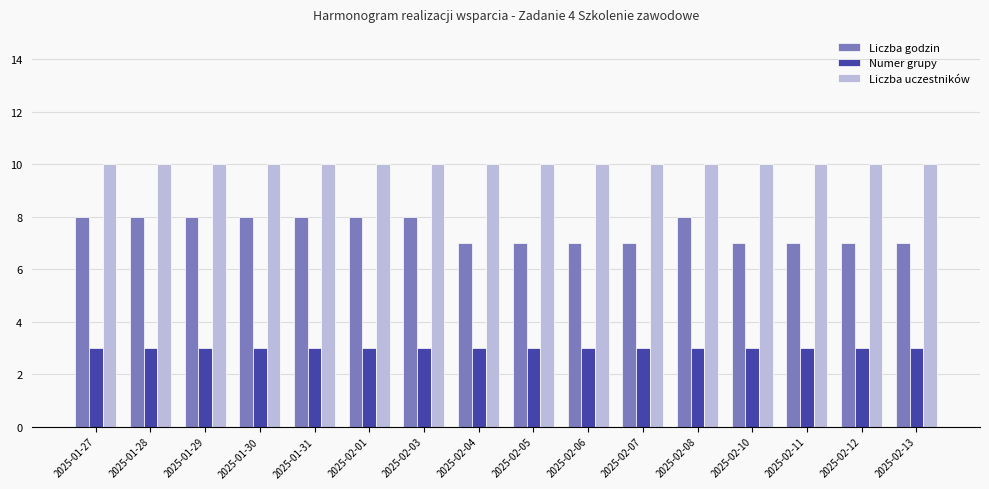

How many groups of bars are there?

16